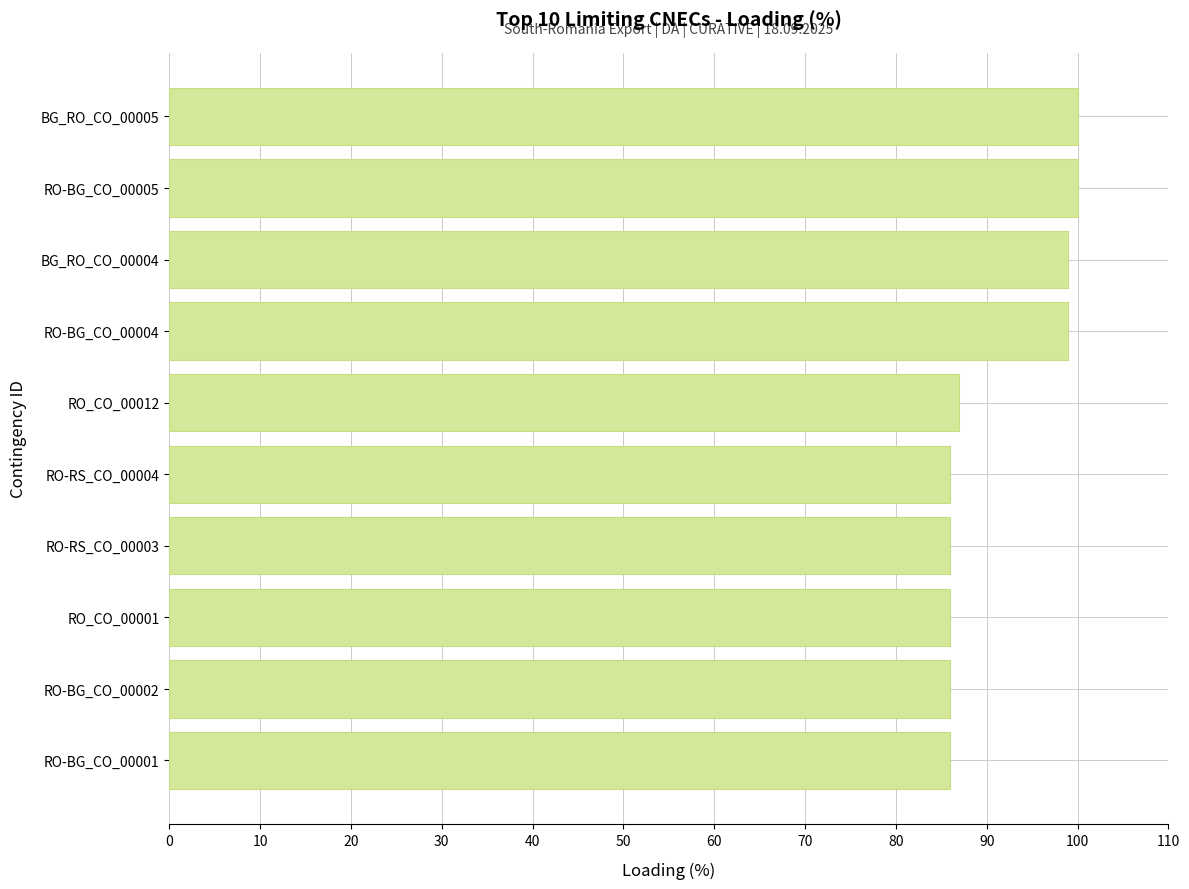

The value at RO-BG_CO_00001 is 136. True or false?

False